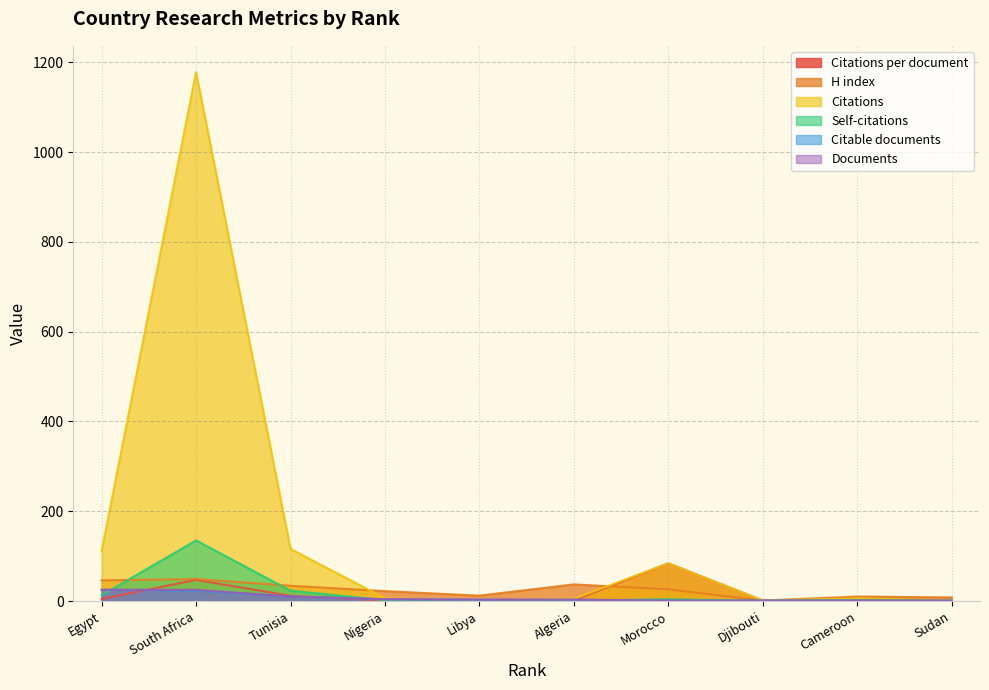

True or false: Citable documents and Citations cross at least once.

True